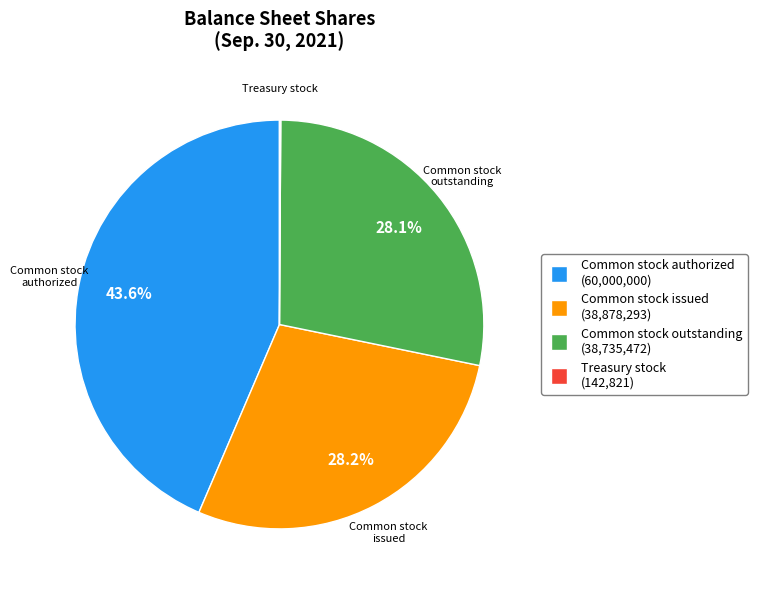

Which slice is the largest?

Common stock authorized (60,000,000)